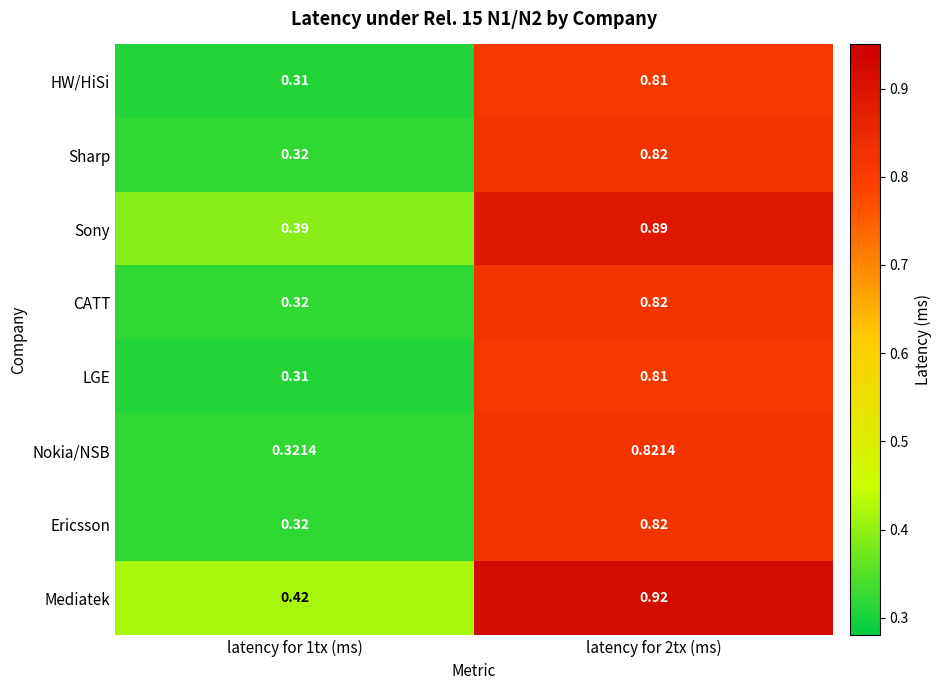

Which series has the largest total across all categories?

Mediatek